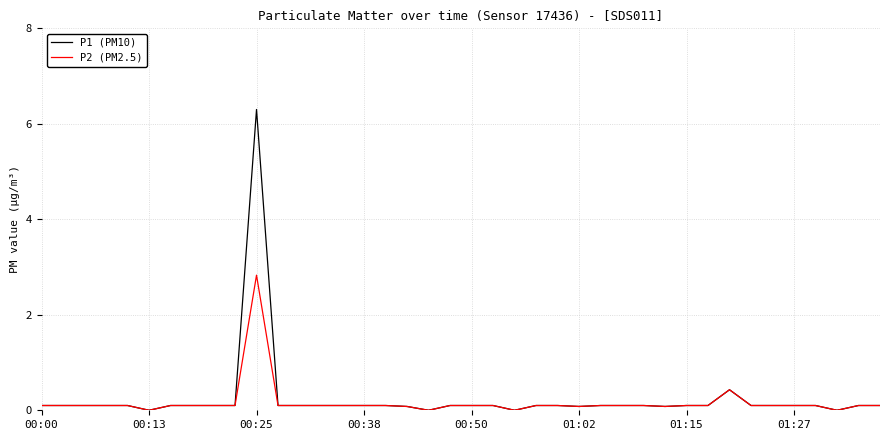

Rank the series by their maximum value, from lowest to highest.

P2 (PM2.5), P1 (PM10)